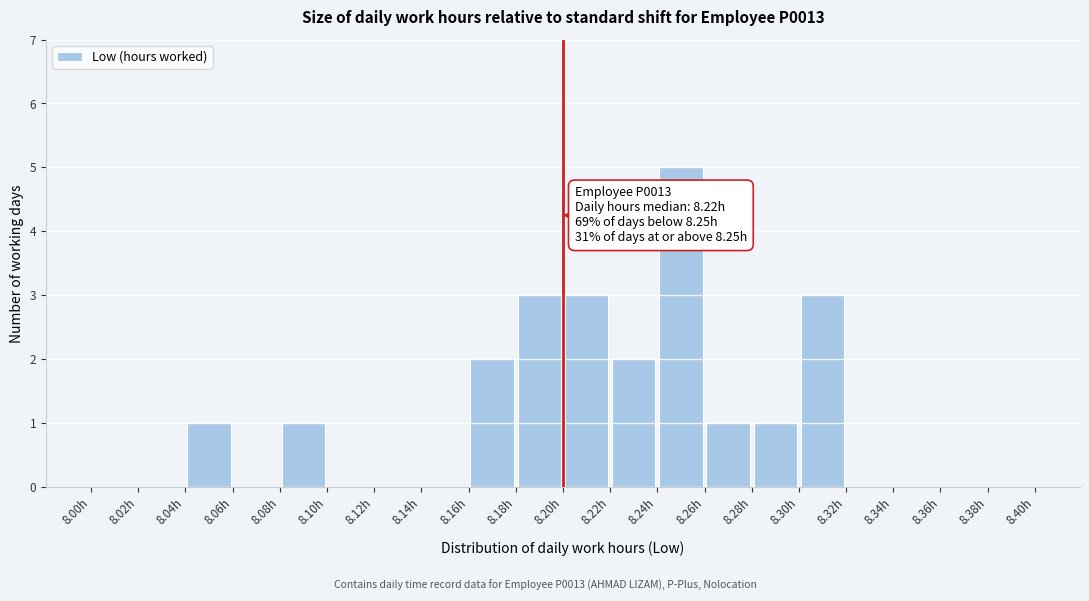

Over which range of the x-axis is the bar tallest?

8.24 to 8.26